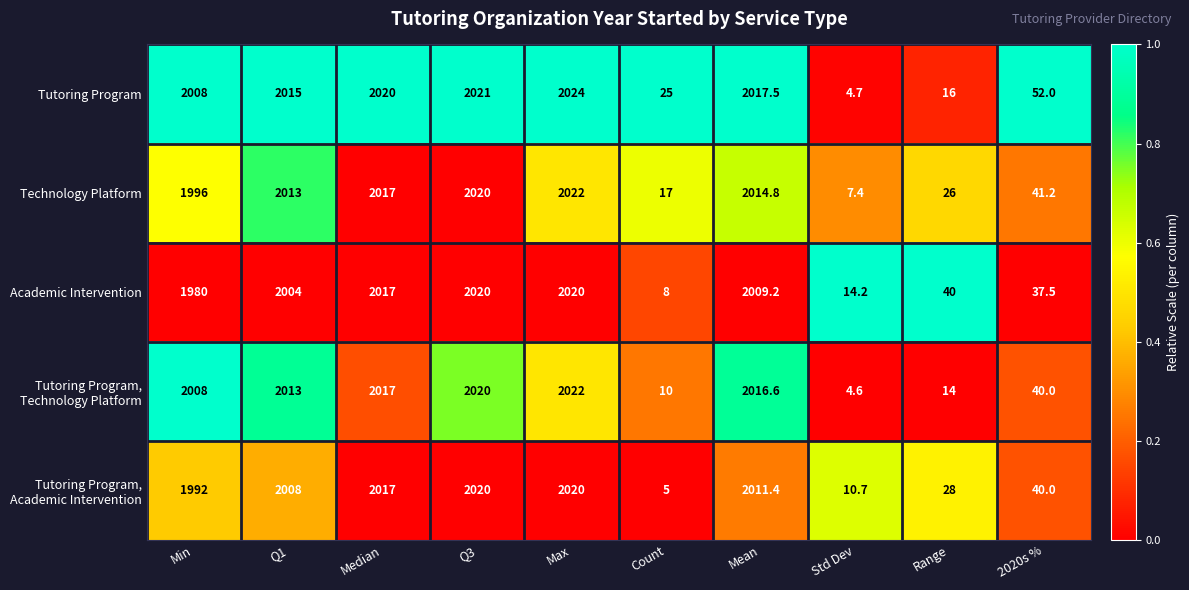

At which category does the chart reach its minimum across all series?

Std Dev